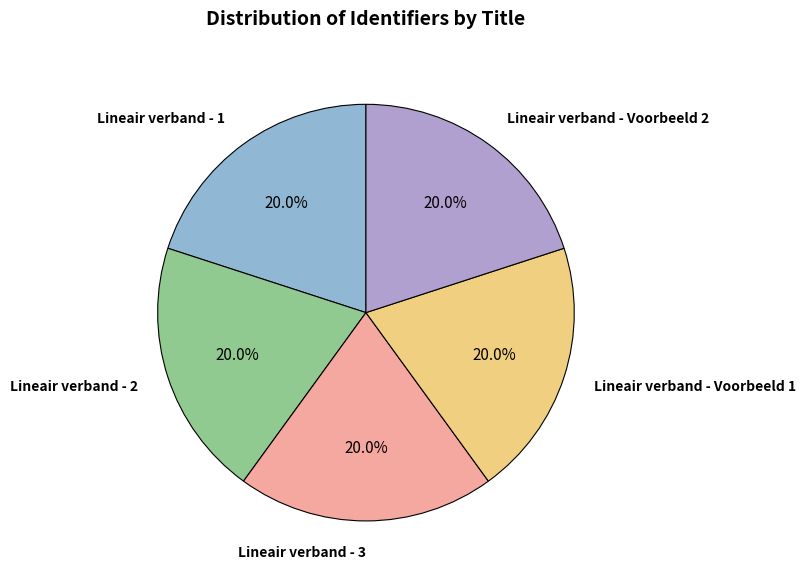

What is the ratio of the value at Lineair verband - 3 to the value at Lineair verband - Voorbeeld 2?

1.0